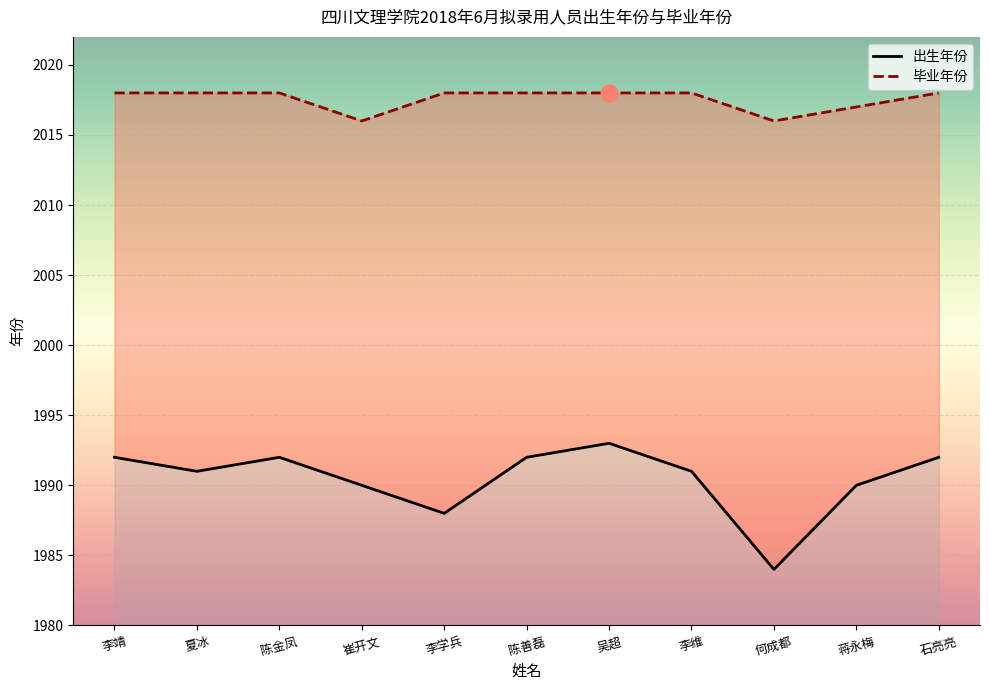

Which category has the lowest value across all series?

何成都